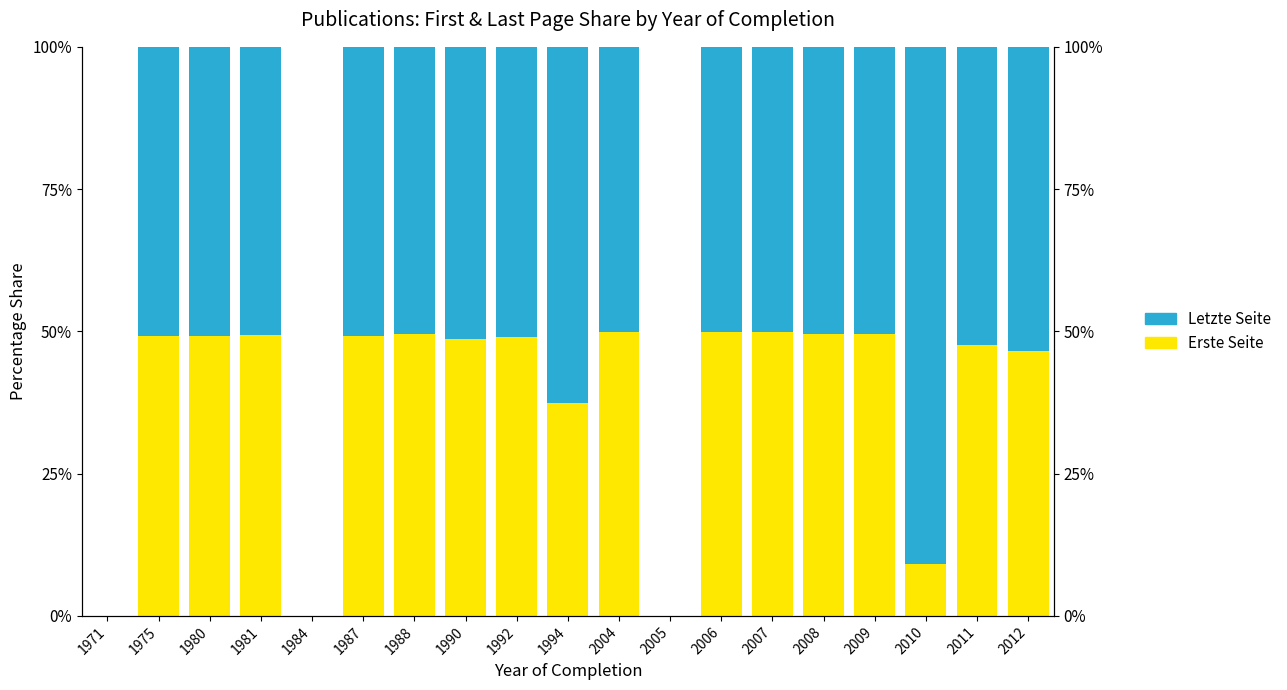

True or false: Erste Seite has a value of 33.6 at 2007.

False